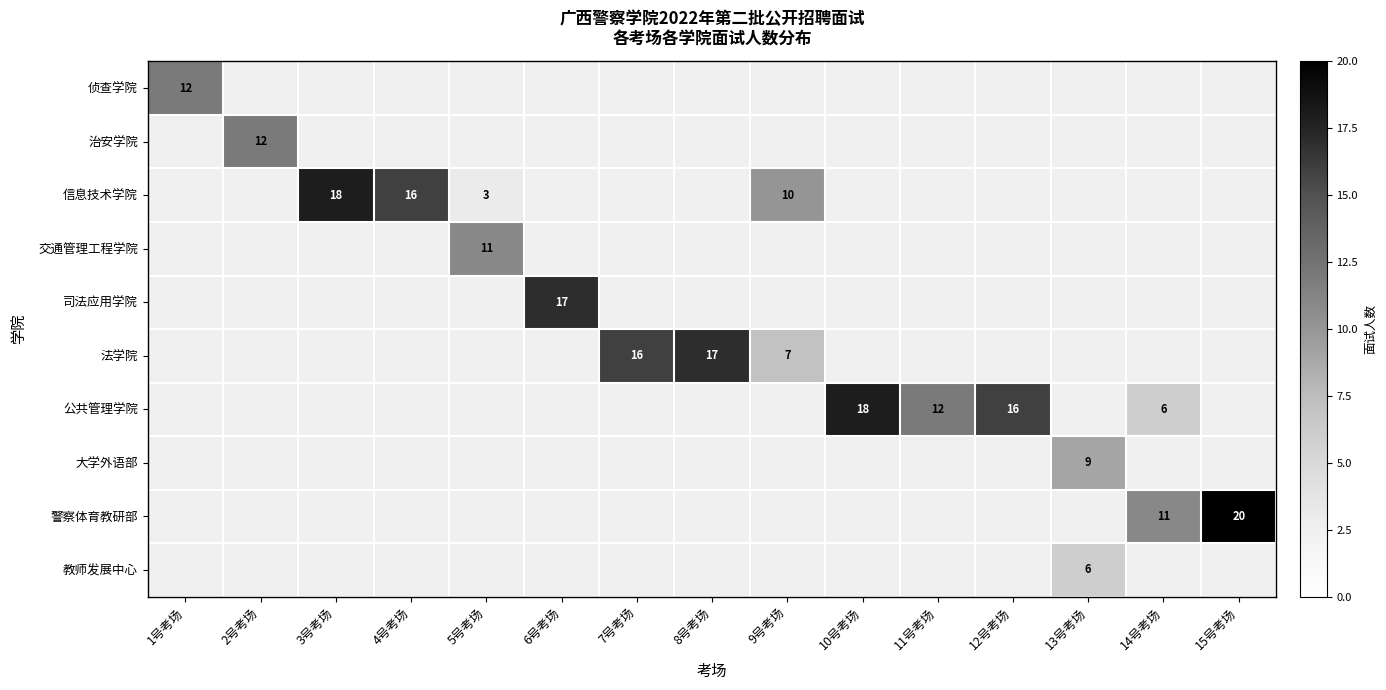

The 警察体育教研部 series shows 13 at 15号考场. True or false?

False